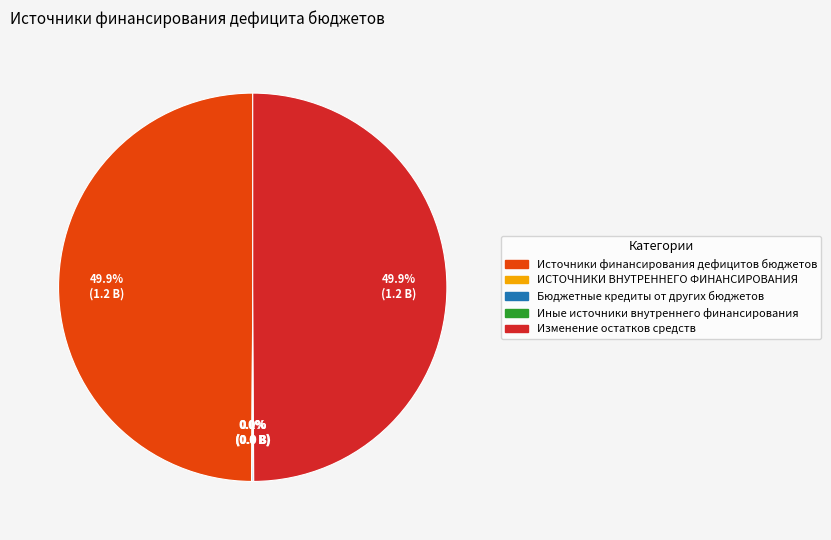

Is there a majority slice in this chart?

No